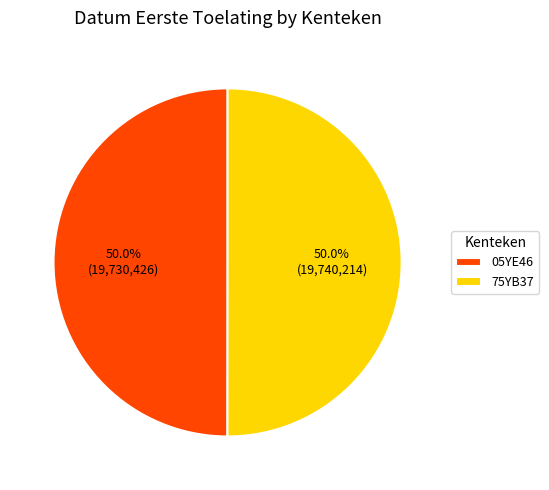

Approximately how many times larger is the value at 75YB37 compared to 05YE46?

1.0